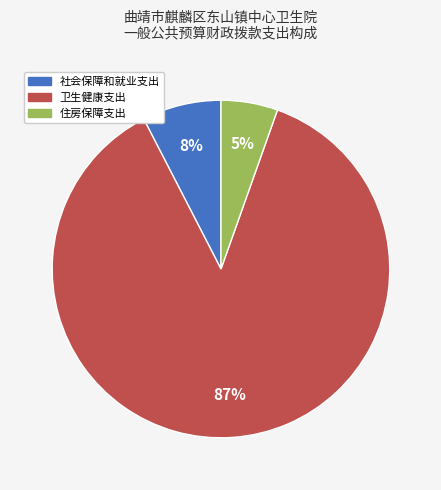

Is it true that 社会保障和就业支出 is 8% of the pie?

True